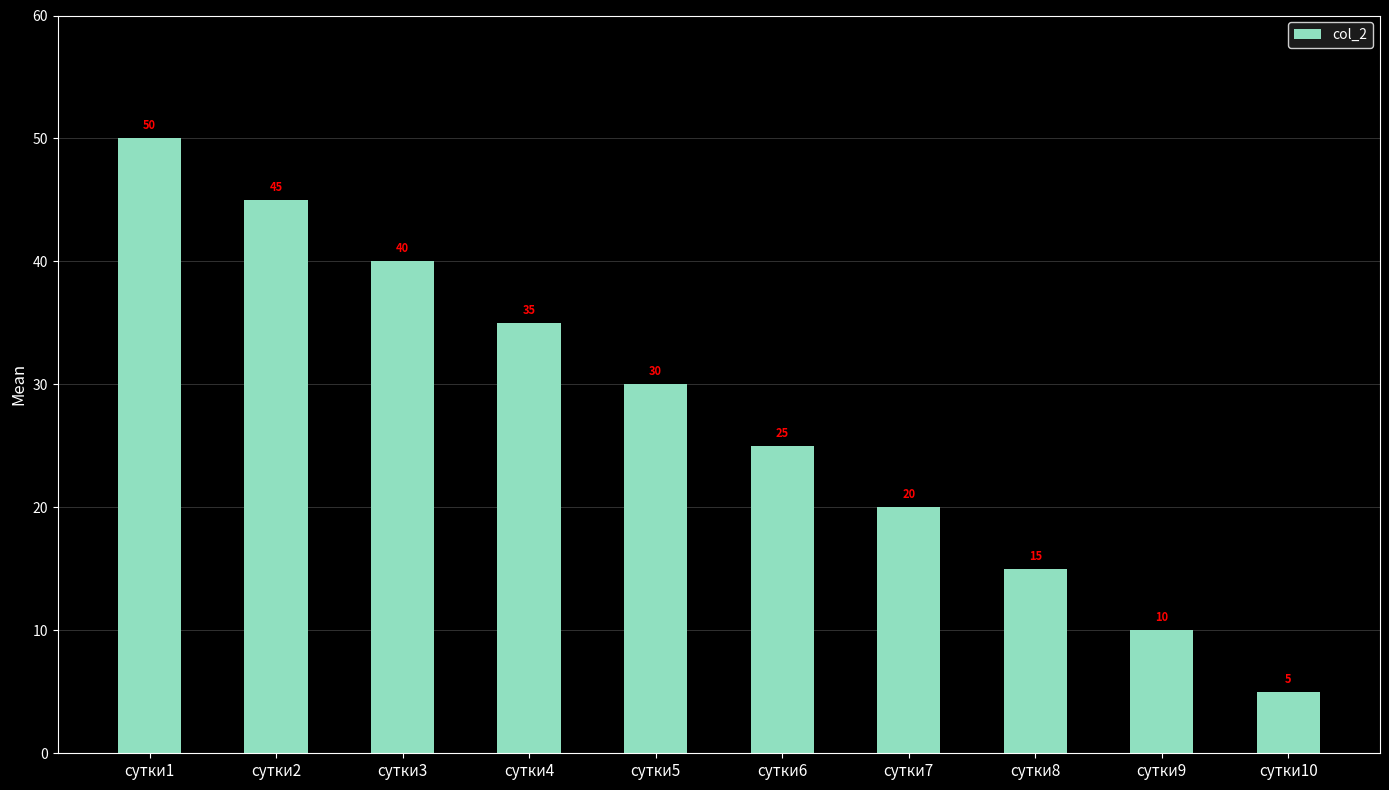

What is the maximum value shown in the chart?

50